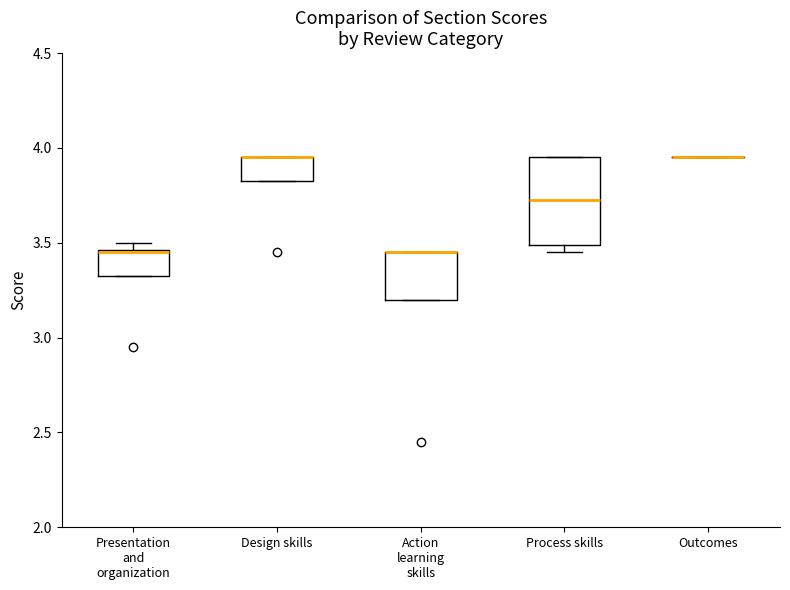

Where is the upper edge of the box for Design skills on the y-axis? The values are not printed on the chart, so give them approximately, as read against the axis.

3.95